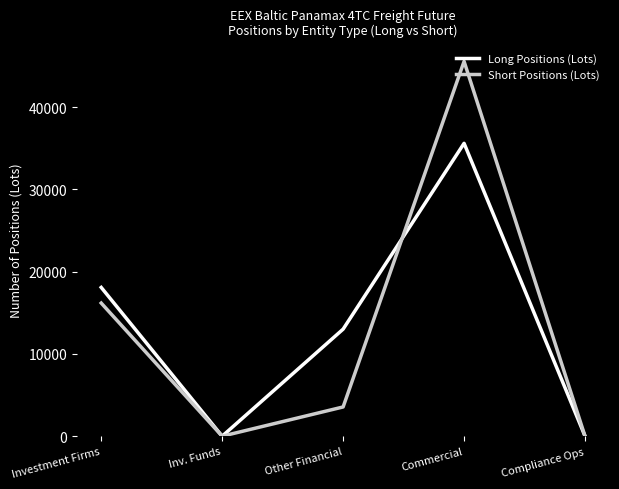

The value of Short Positions (Lots) at Investment Firms is 11138.3. True or false?

False